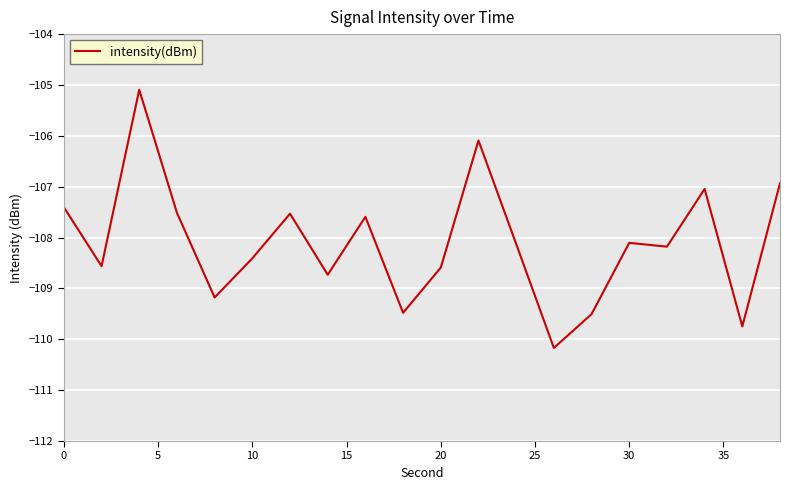

How many lines are shown in the chart?

1